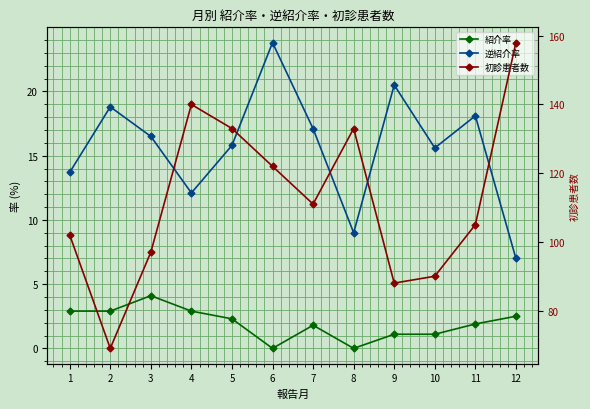

What are all the series names shown in the legend?

紹介率, 逆紹介率, 初診患者数